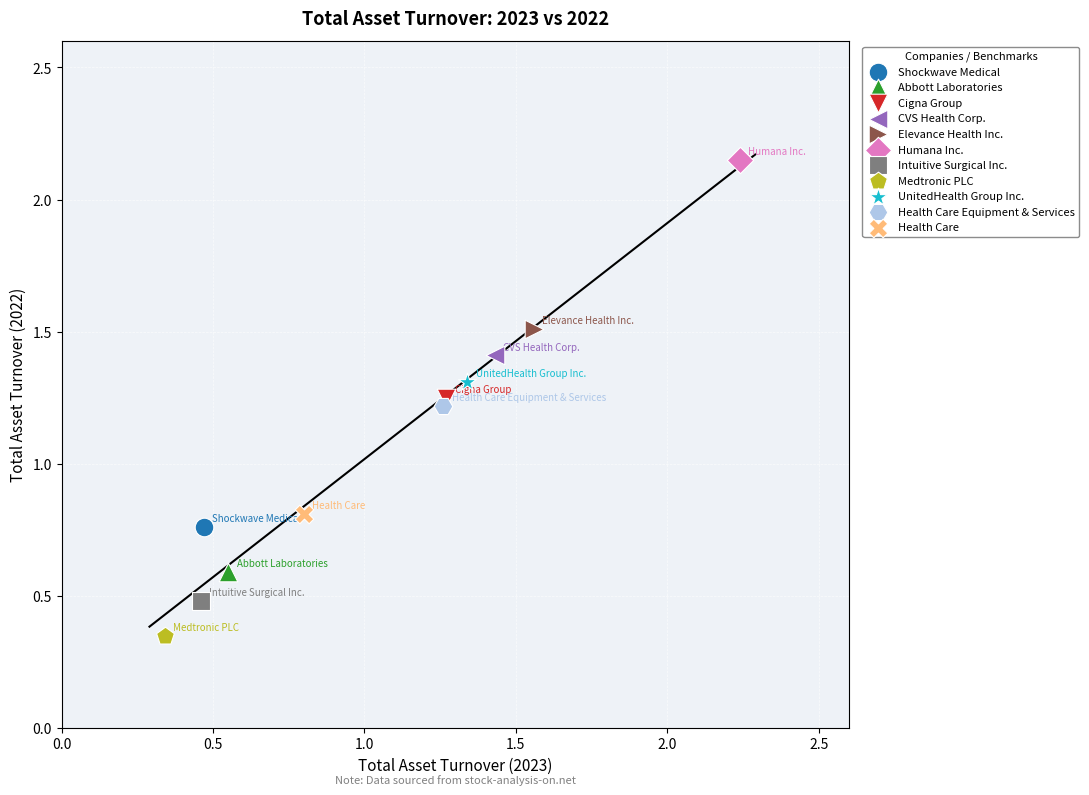

Which series reaches the maximum Y coordinate?

Humana Inc.